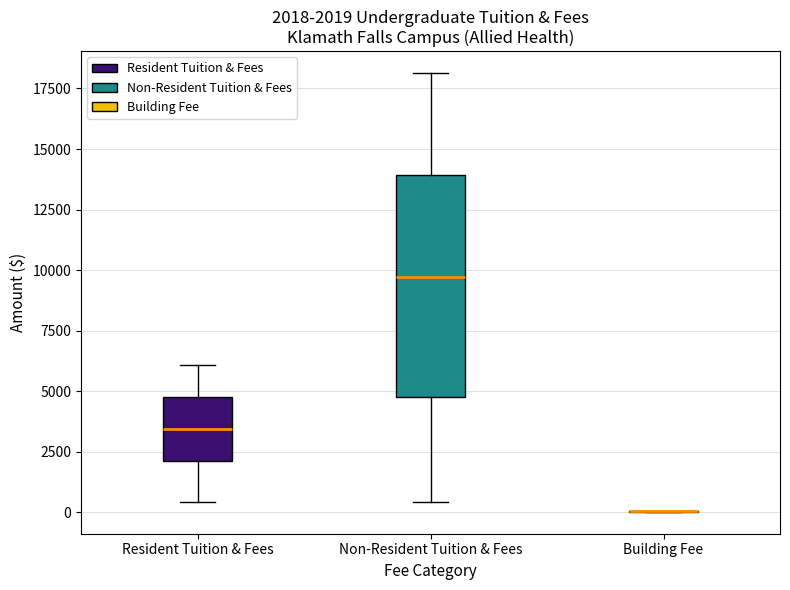

Comparing the boxes themselves (not the whiskers), which one is the tallest?

Non-Resident Tuition & Fees